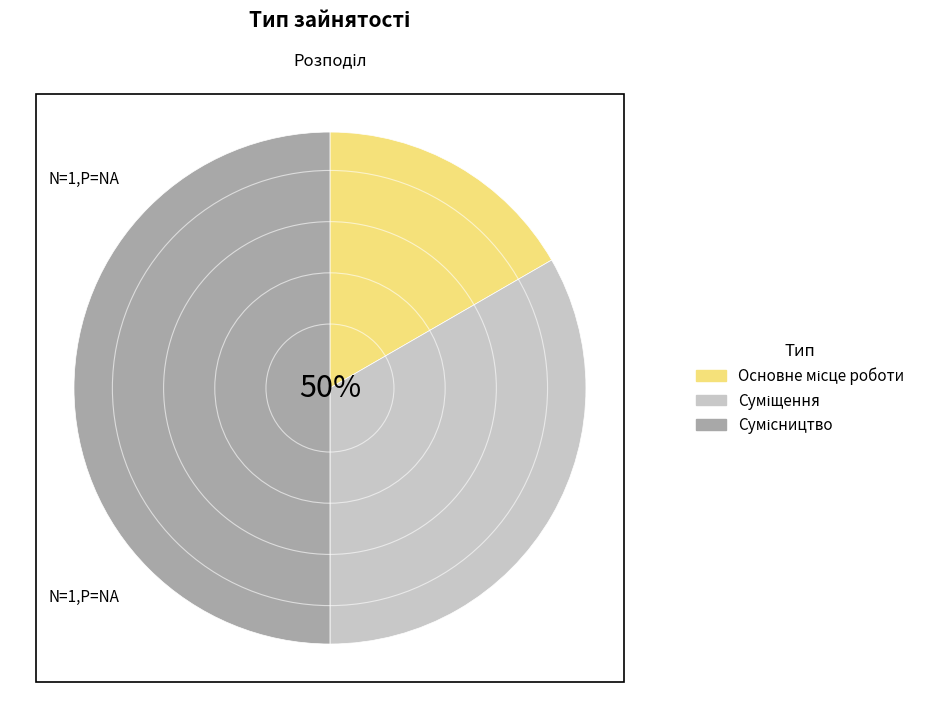

Which slice is the smallest?

Основне місце роботи